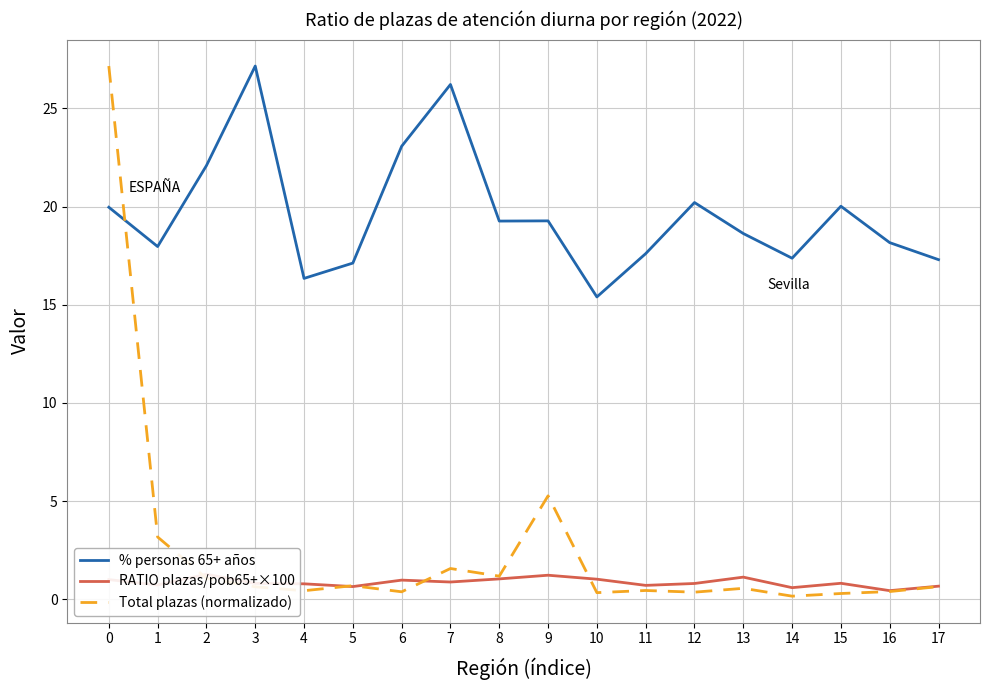

Is it true that Total plazas (normalizado) equals 0.4 at 6?

True